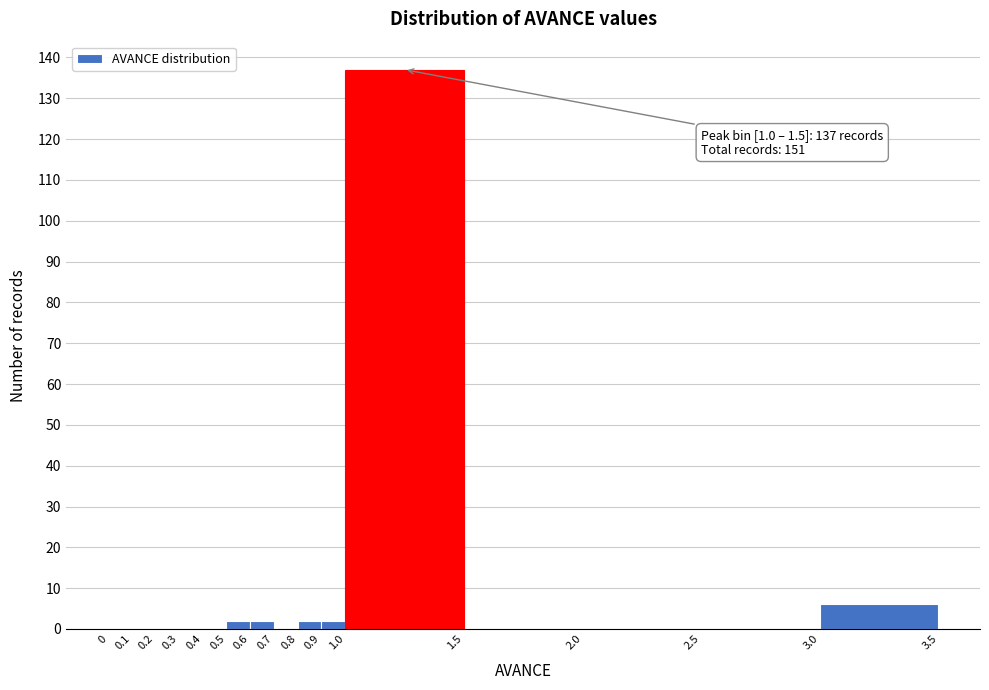

Which range on the x-axis has the tallest bar?

1.0 to 1.5